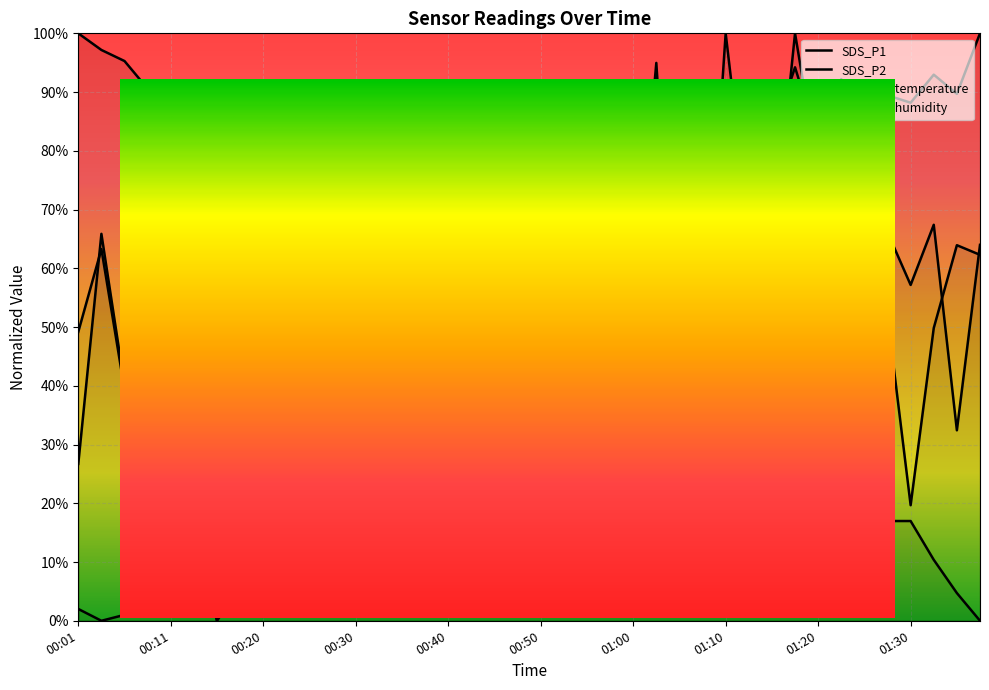

How many times do SDS_P1 and BME280_temperature cross each other?

7